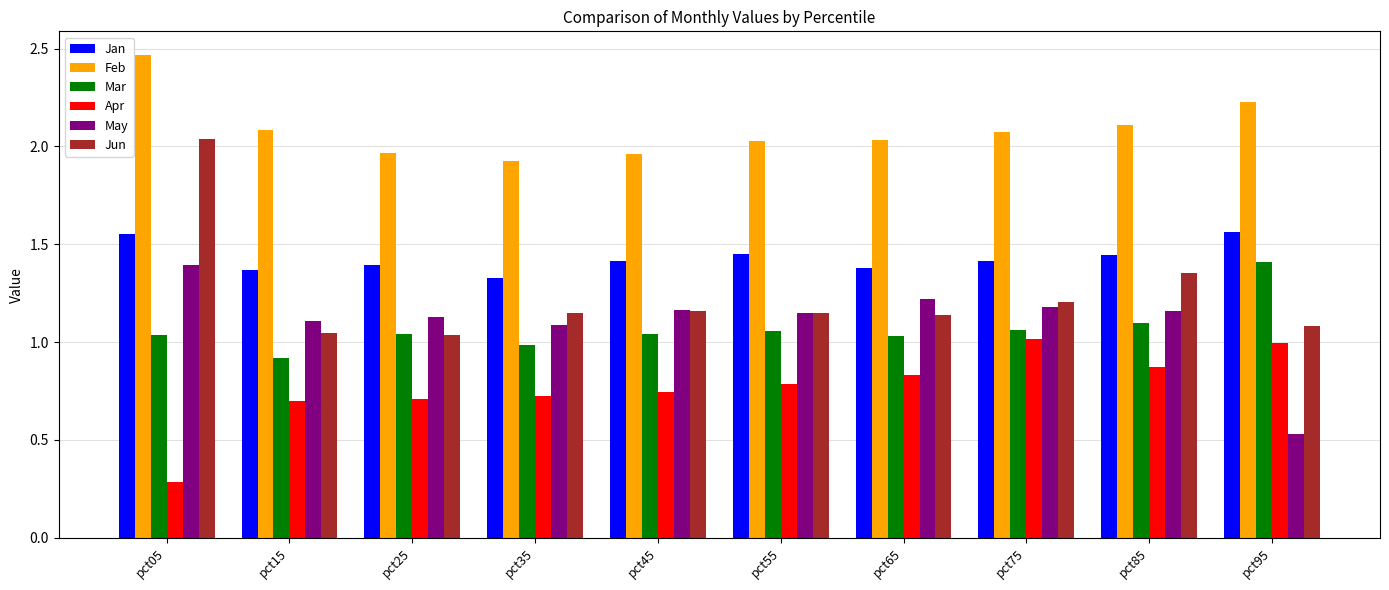

True or false: Jan has a value of 1.4 at pct55.

True